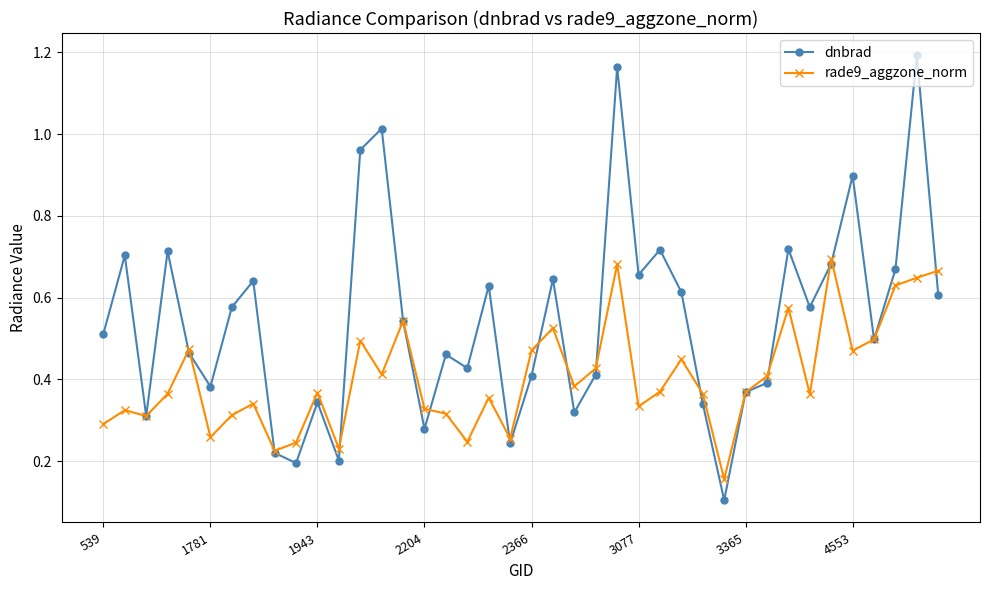

Which series has the widest spread of values?

dnbrad